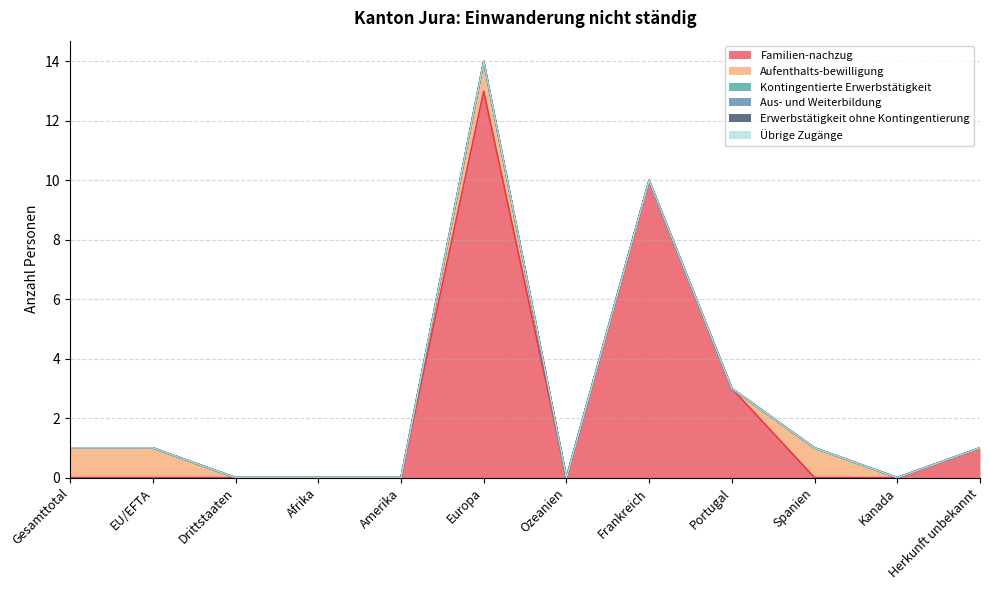

Between Ozeanien and Drittstaaten, which is larger?

Ozeanien